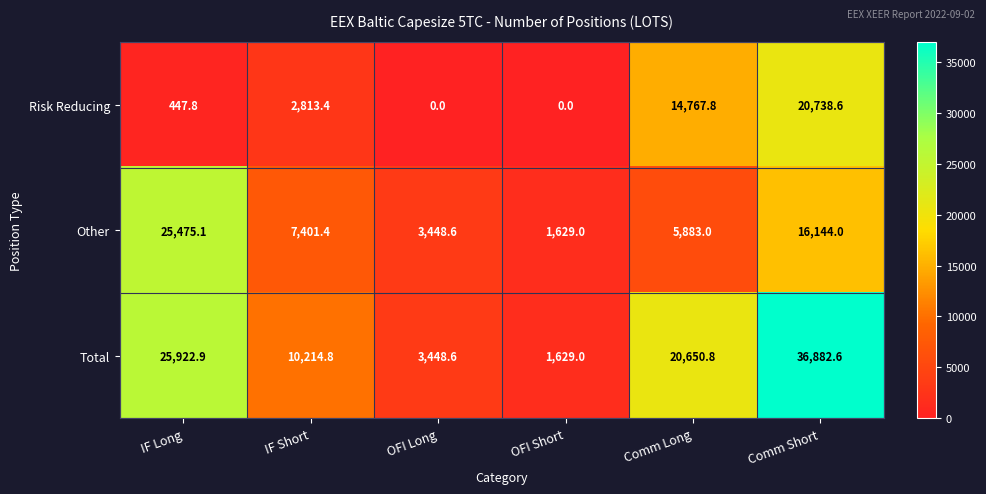

Reading left to right, what are all the values shown in this chart?

Risk Reducing: 447.8	2813.4	0.0	0.0	14767.8	20738.6
Other: 25475.1	7401.4	3448.6	1629.0	5883.0	16144.0
Total: 25922.9	10214.8	3448.6	1629.0	20650.8	36882.6